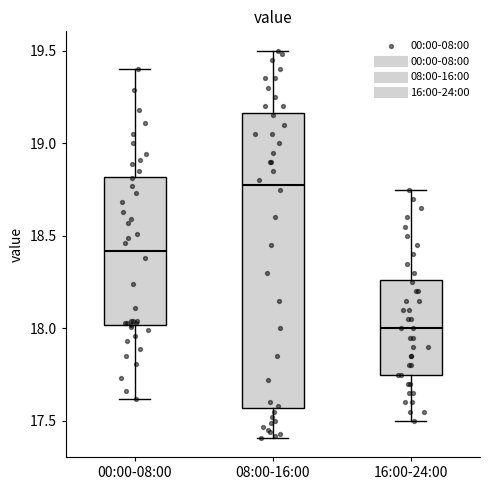

Reading left to right, read every box against the y-axis: the position of its median line, the range the box covers, and the ends of its whiskers. The values are not printed on the chart, so give them approximately, as read against the axis.

00:00-08:00: median 18.40, box 18.00 to 18.80, whiskers 17.60 to 19.40
08:00-16:00: median 18.80, box 17.55 to 19.15, whiskers 17.40 to 19.50
16:00-24:00: median 18.00, box 17.75 to 18.25, whiskers 17.50 to 18.75